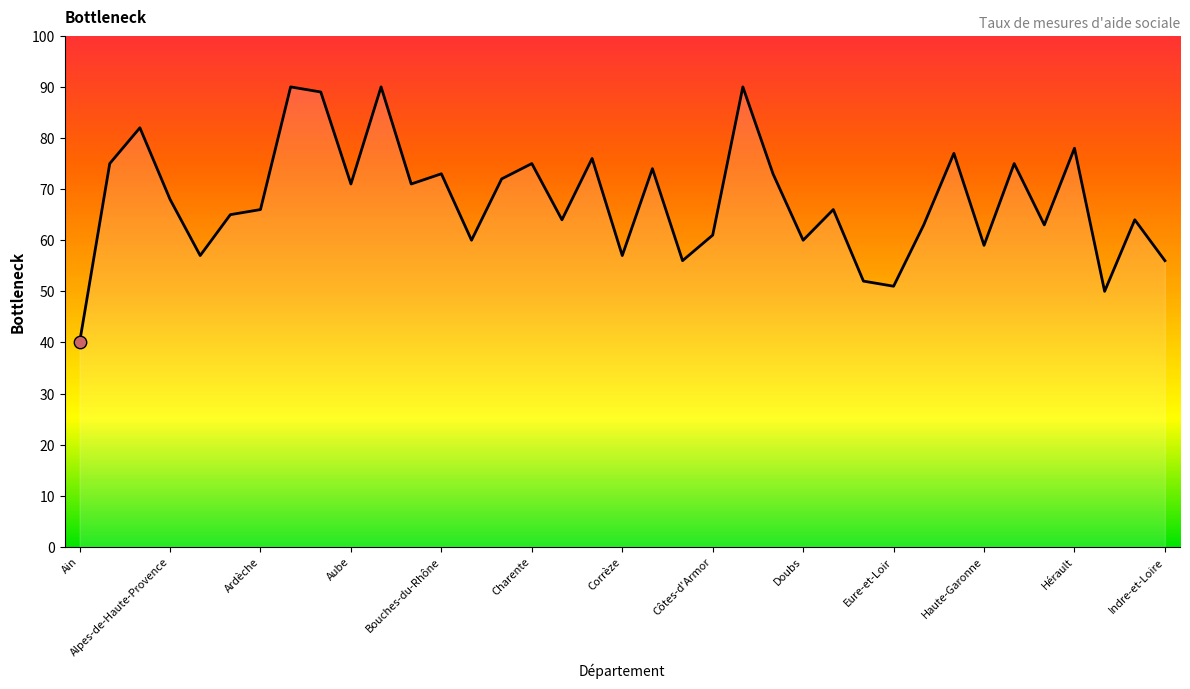

Which has a higher value, Dordogne or Ille-et-Vilaine?

Dordogne